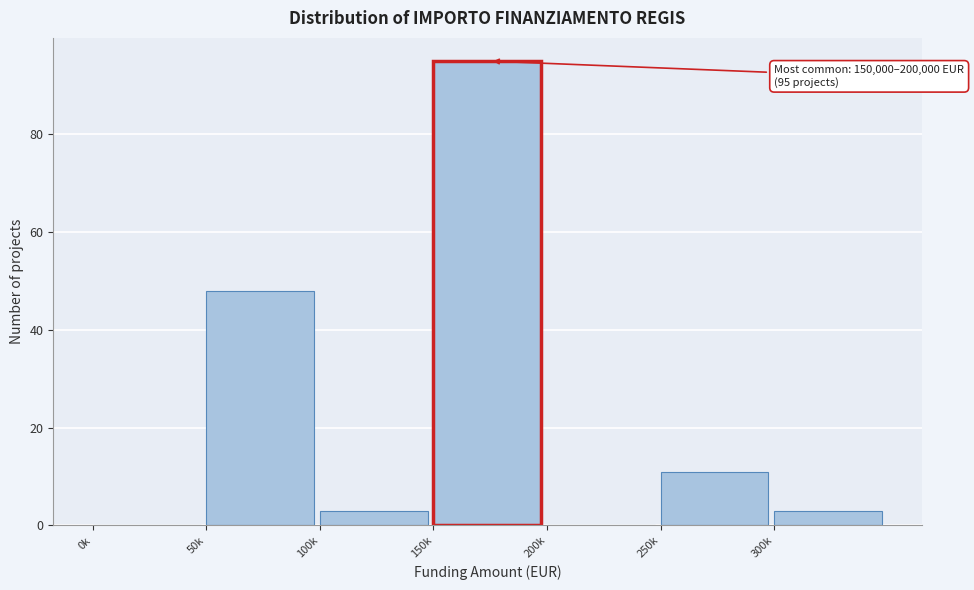

Reading left to right, transcribe all the data shown in this chart.

0k=0	50k=48	100k=3	150k=95	200k=0	250k=11	300k=3